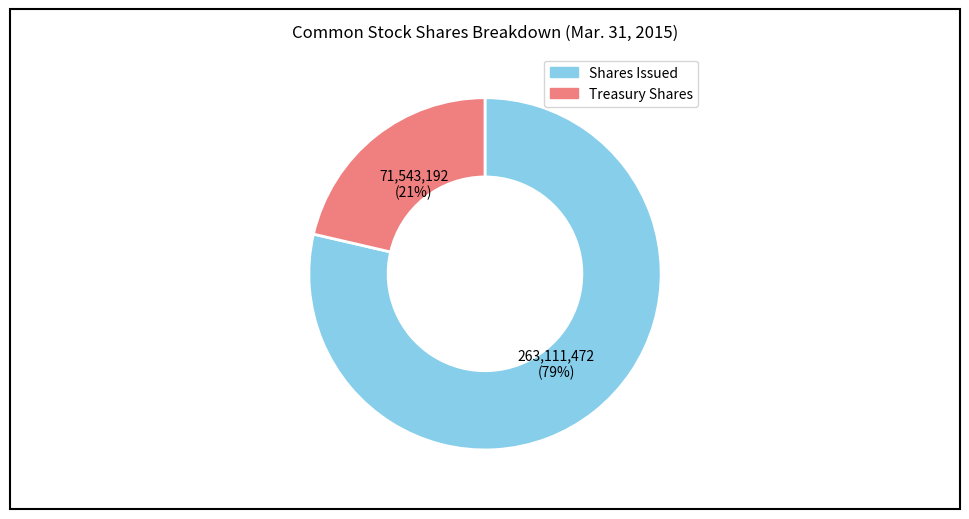

Is there a majority slice in this chart?

Yes